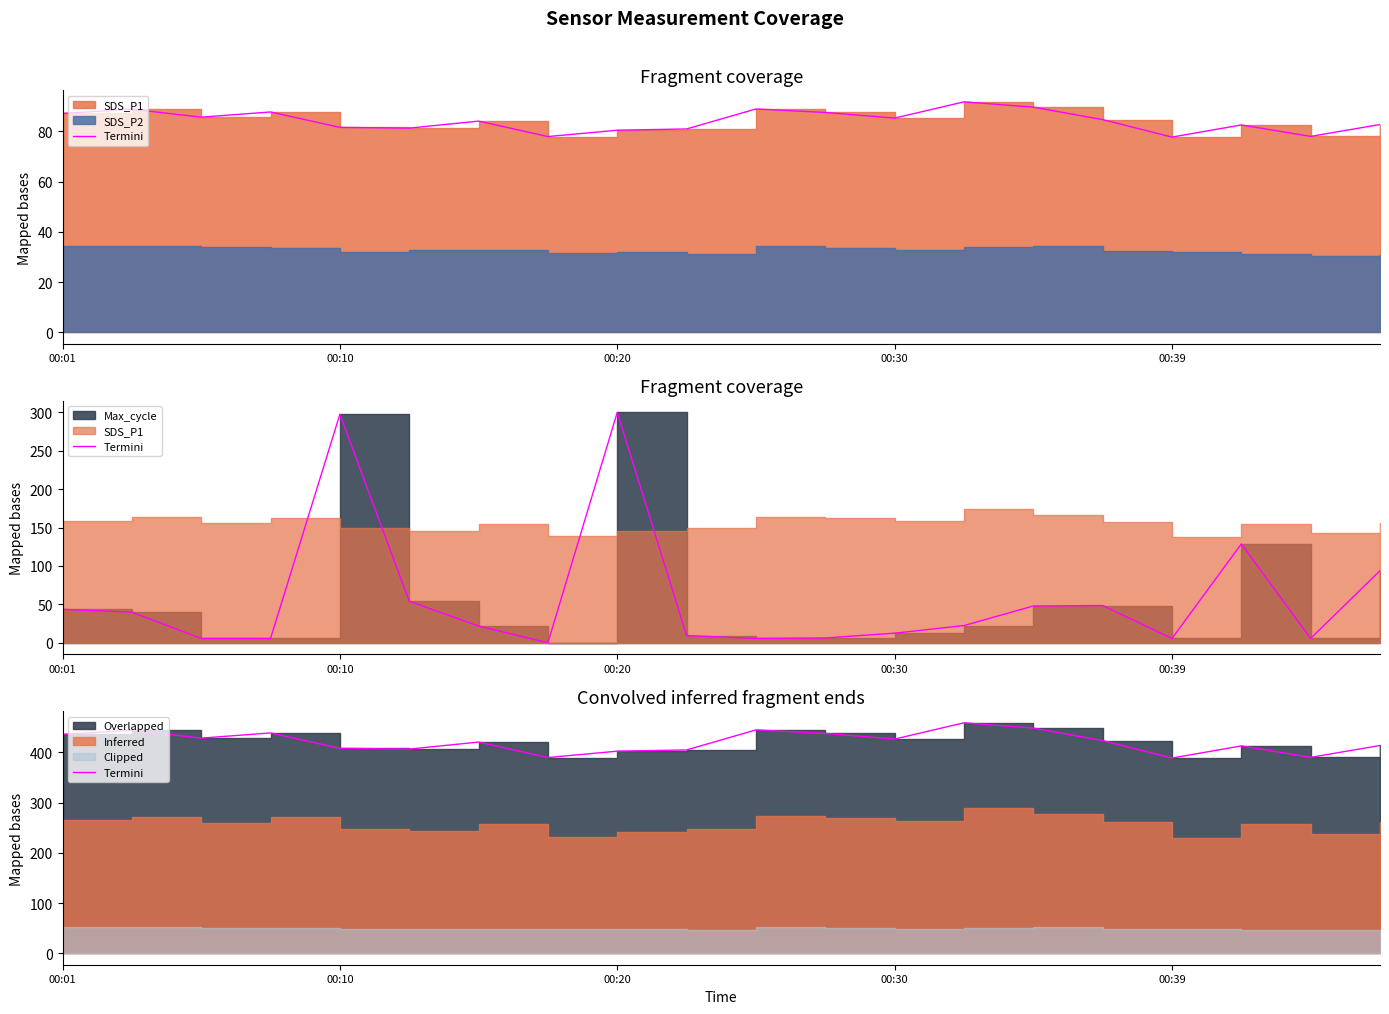

What is the greatest value displayed?

459.0